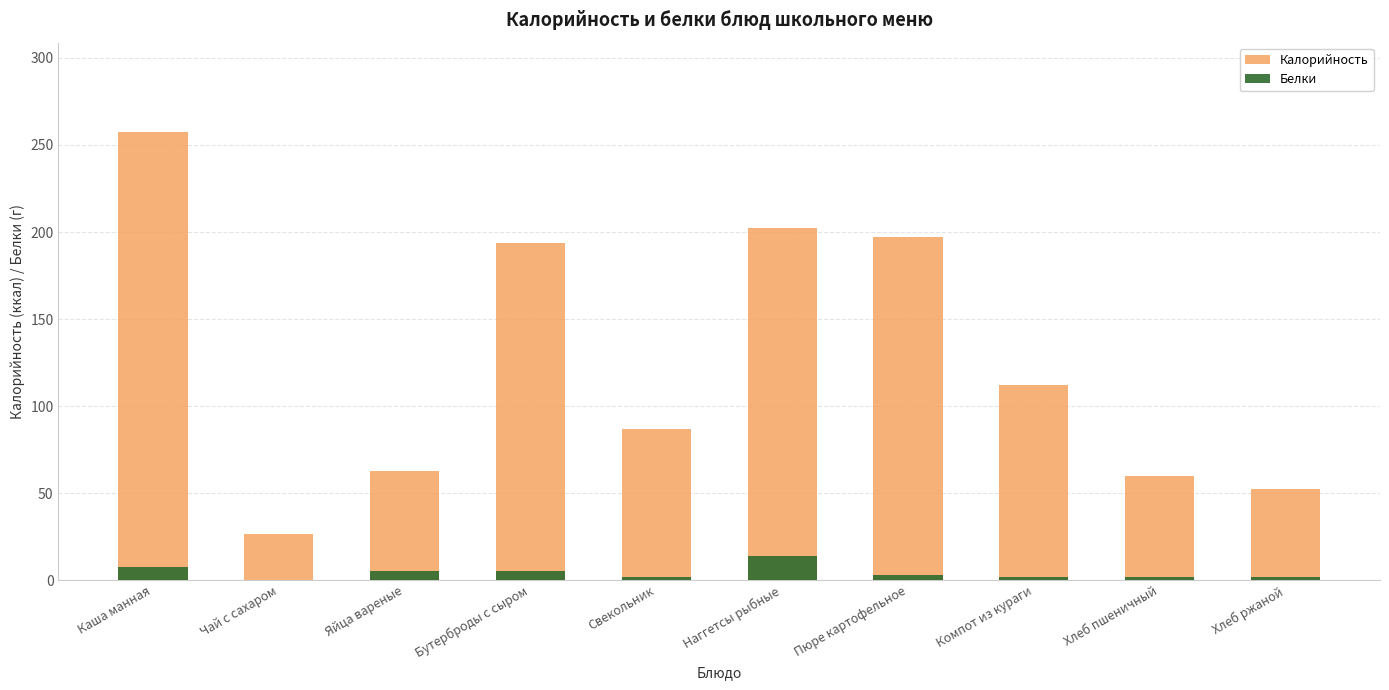

Does the chart contain any negative values?

No